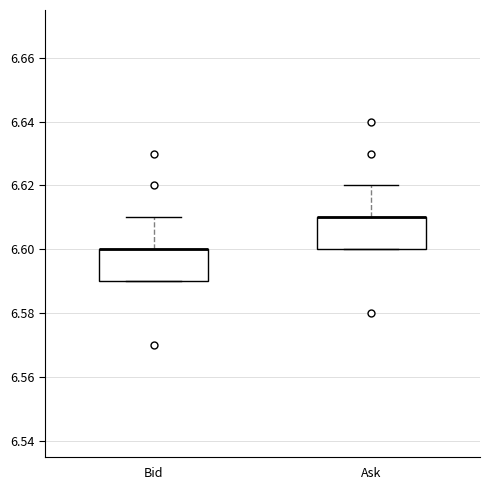

Where is the lower edge of the box for Bid on the y-axis? The values are not printed on the chart, so give them approximately, as read against the axis.

6.59